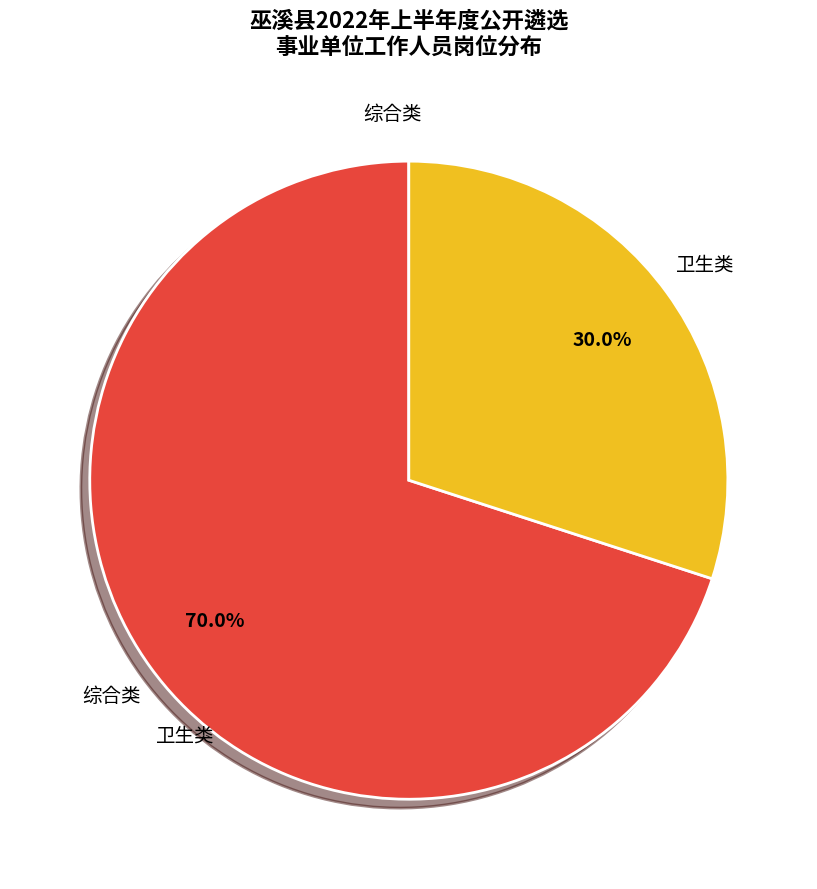

Is there any slice that represents more than half of the pie?

Yes